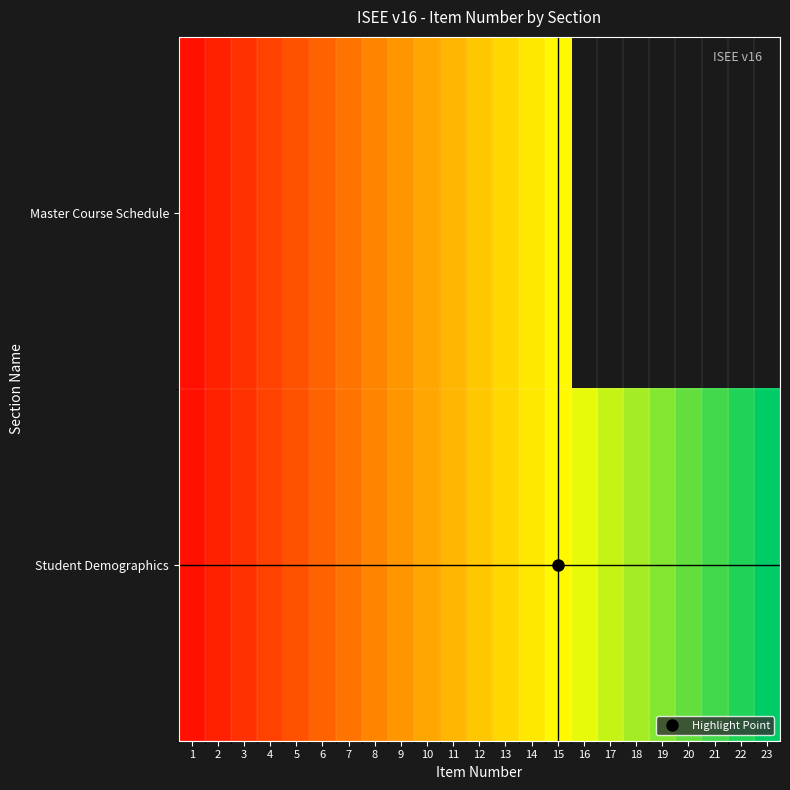

Rank the categories by Master Course Schedule value from lowest to highest.

1, 2, 3, 4, 5, 6, 7, 8, 9, 10, 11, 12, 13, 14, 15, 16, 17, 18, 19, 20, 21, 22, 23